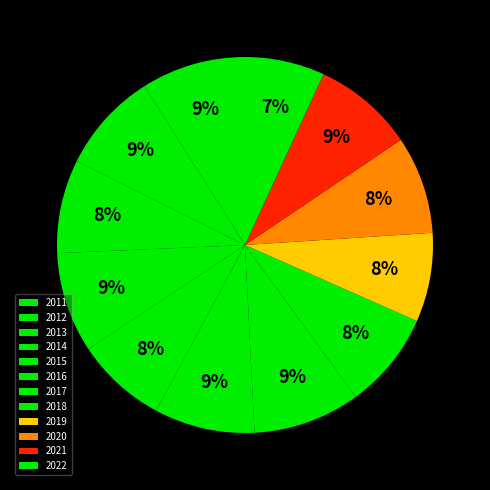

Between 2018 and 2011, which is larger?

2011